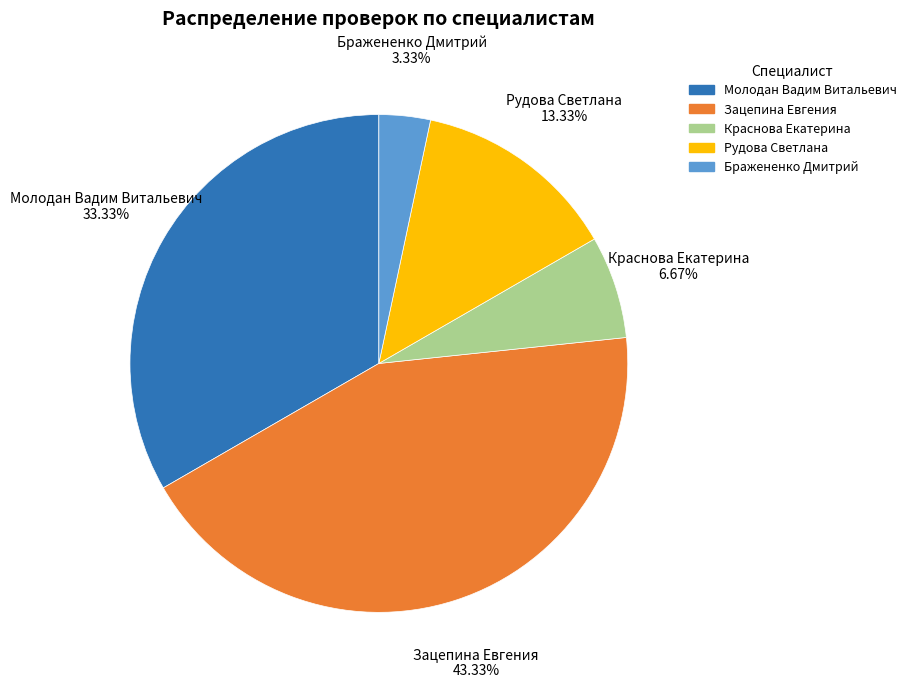

To the nearest percent, what is the combined percentage of Молодан Вадим Витальевич and Рудова Светлана?

47%